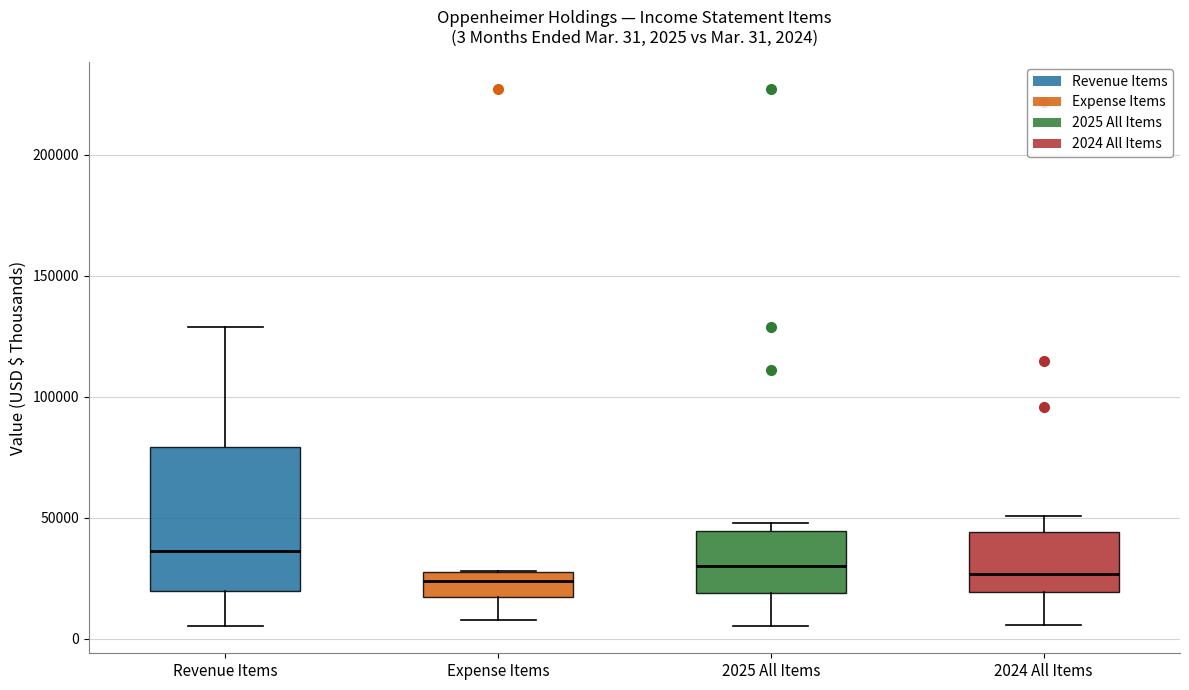

Which box is the tallest, from its lower edge to its upper edge?

Revenue Items